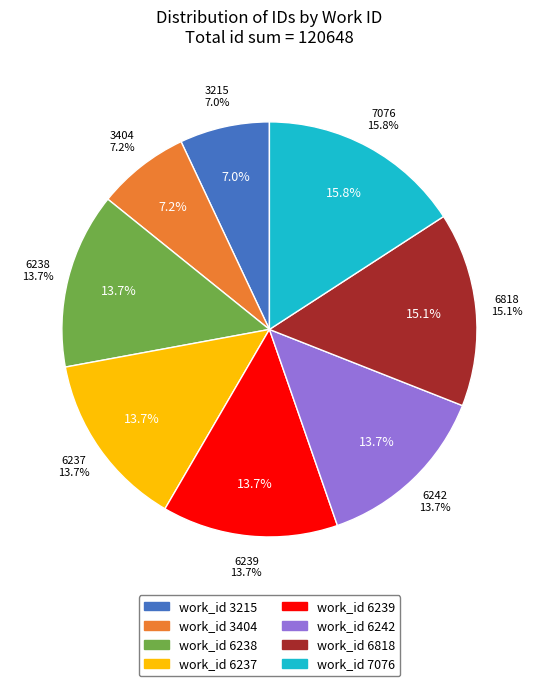

How much of the chart is everything except 3215?

93.0%